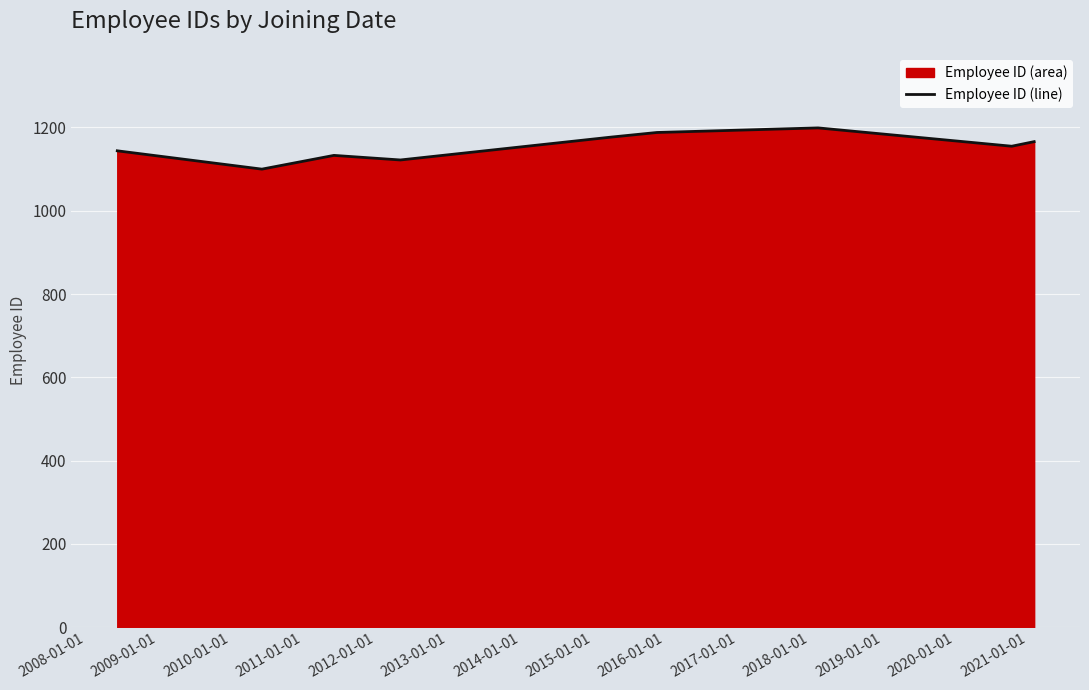

What is the value of the 3rd point from the left?

1133